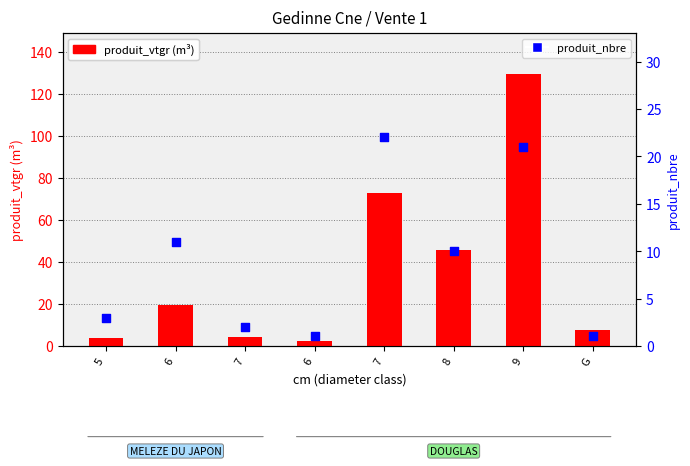

What are all the series names shown in the legend?

produit_vtgr (m³), produit_nbre